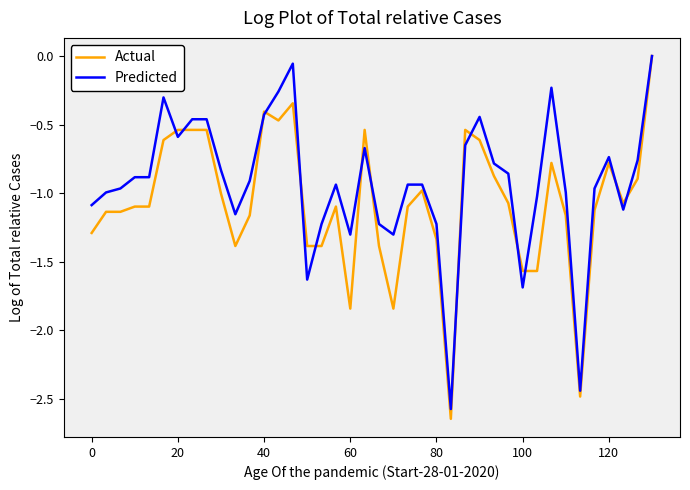

Which series has the largest range (max minus min)?

Actual